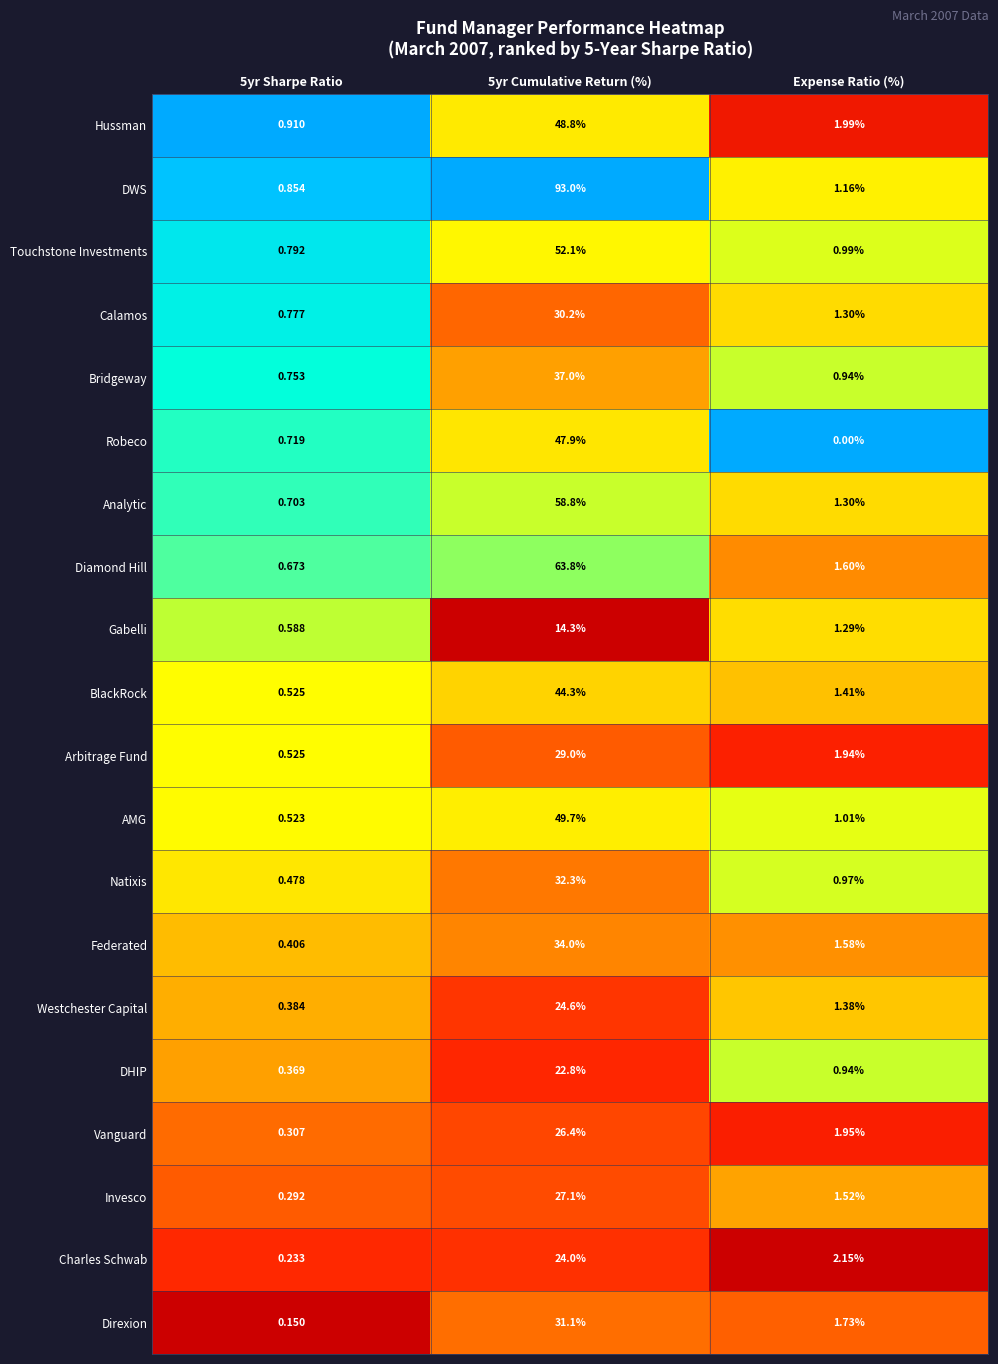

Which label corresponds to the smallest value in the chart?

Expense Ratio (%)